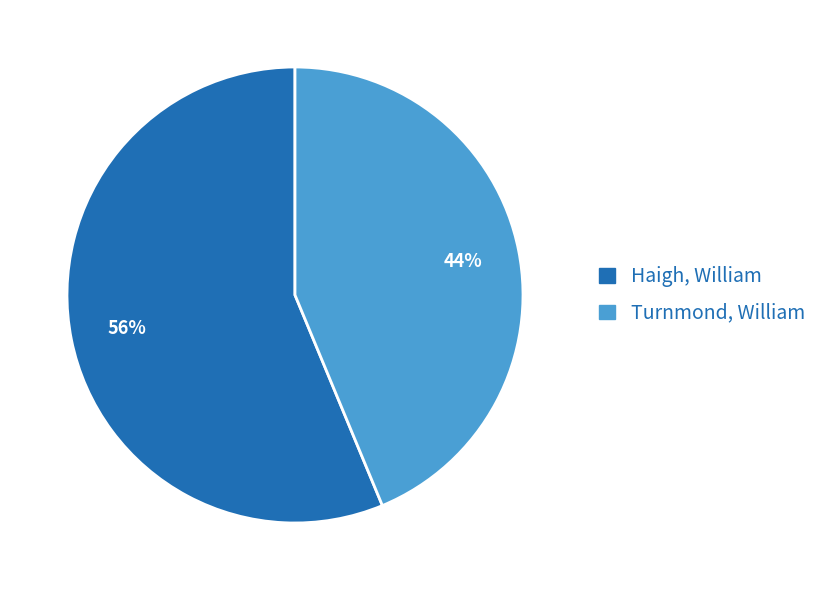

Between Turnmond, William and Haigh, William, which is larger?

Haigh, William